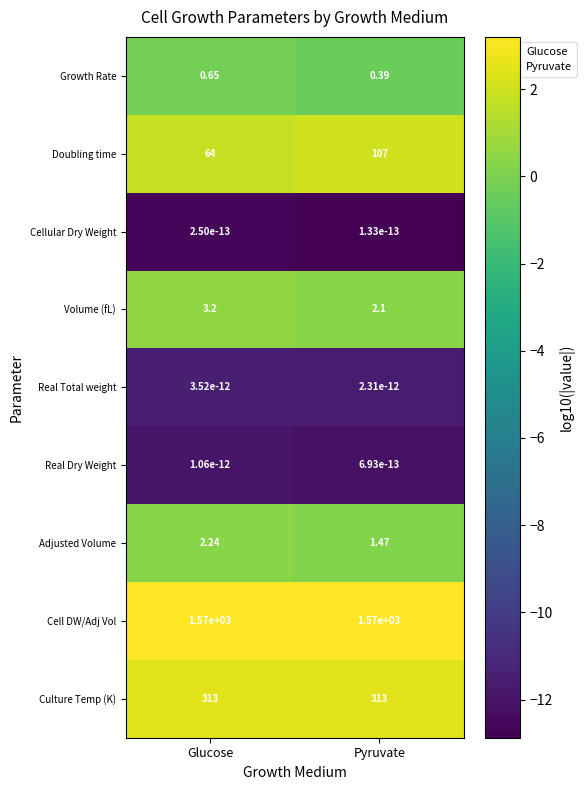

Which category has the highest value in the Growth Rate series?

Glucose